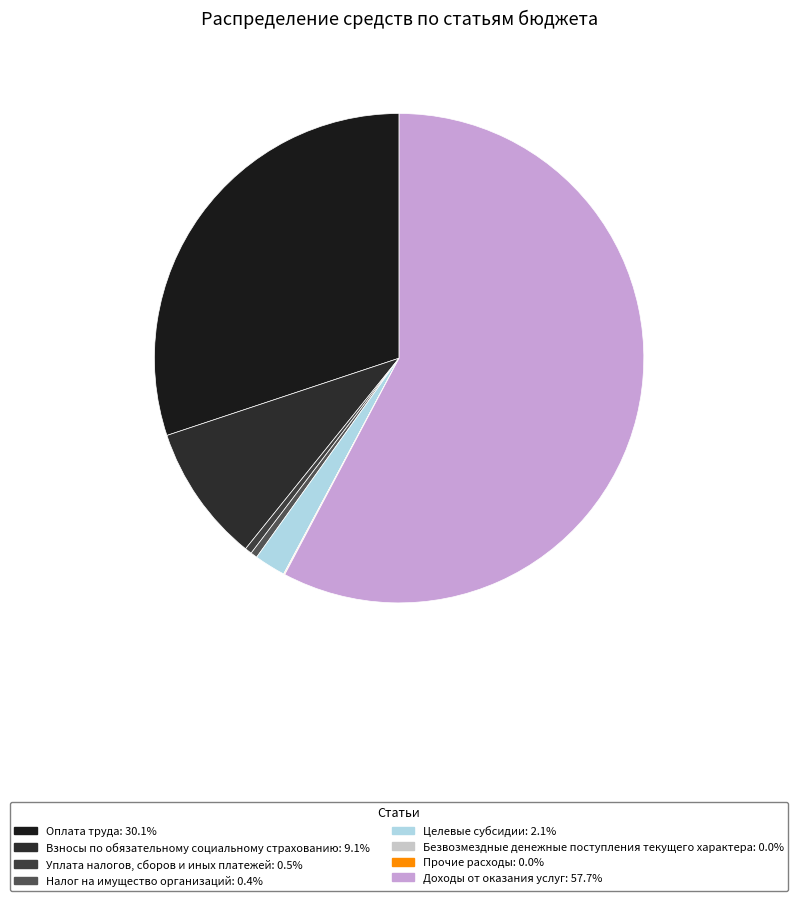

True or false: Доходы от оказания услуг accounts for 58% of the total.

True